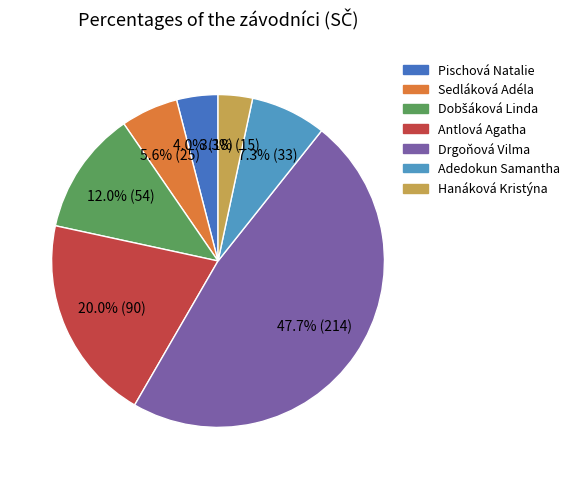

Does any single category account for the majority?

No